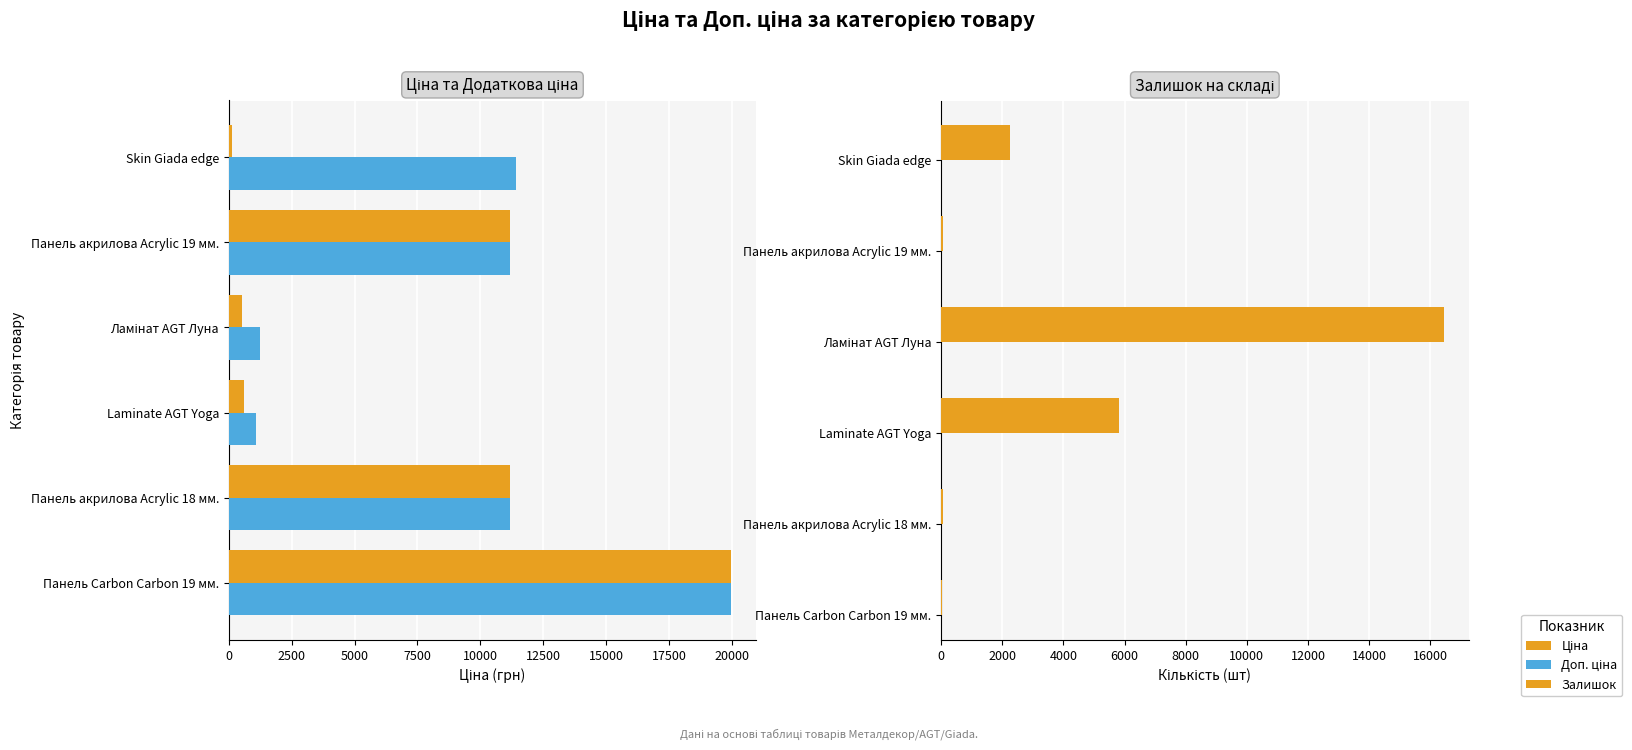

How many values in the Доп. ціна series are below 11188?

2